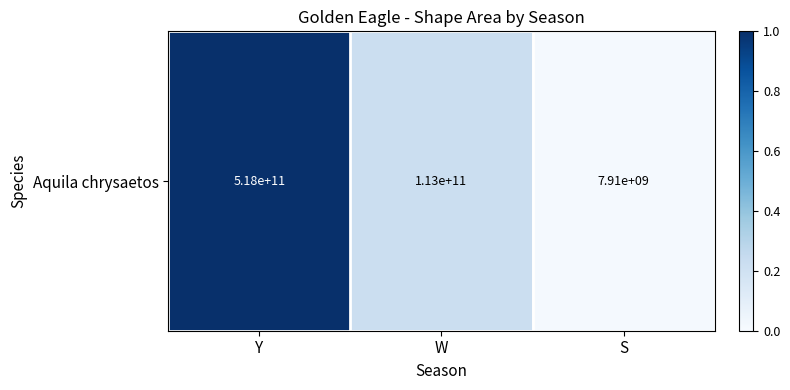

What is the change in value from Y to W?

-0.8